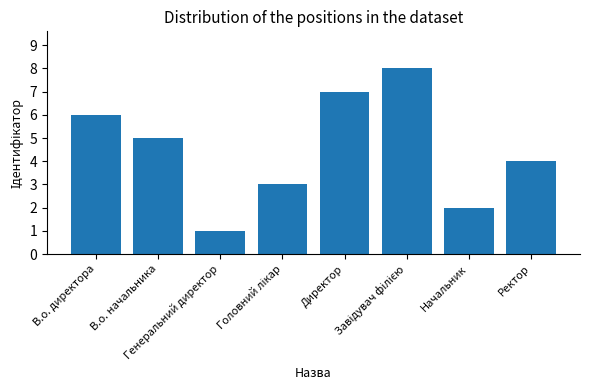

Where is the data nearest to the value 4?

Ректор